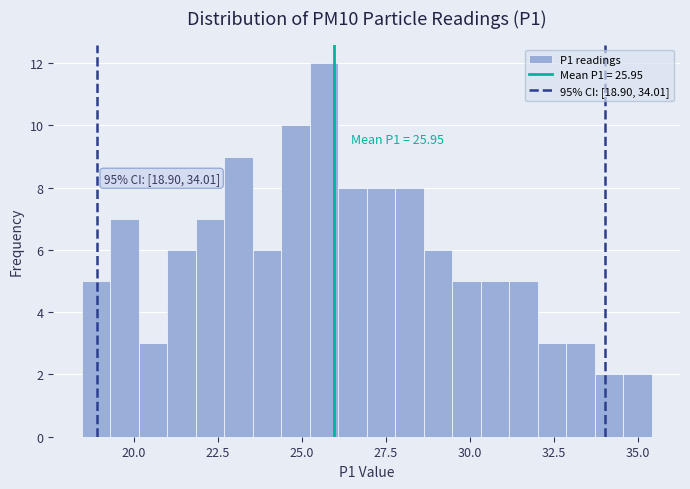

Around what value on the x-axis is the tallest bar? Give the approximate position of its centre, as read against the axis.

25.5